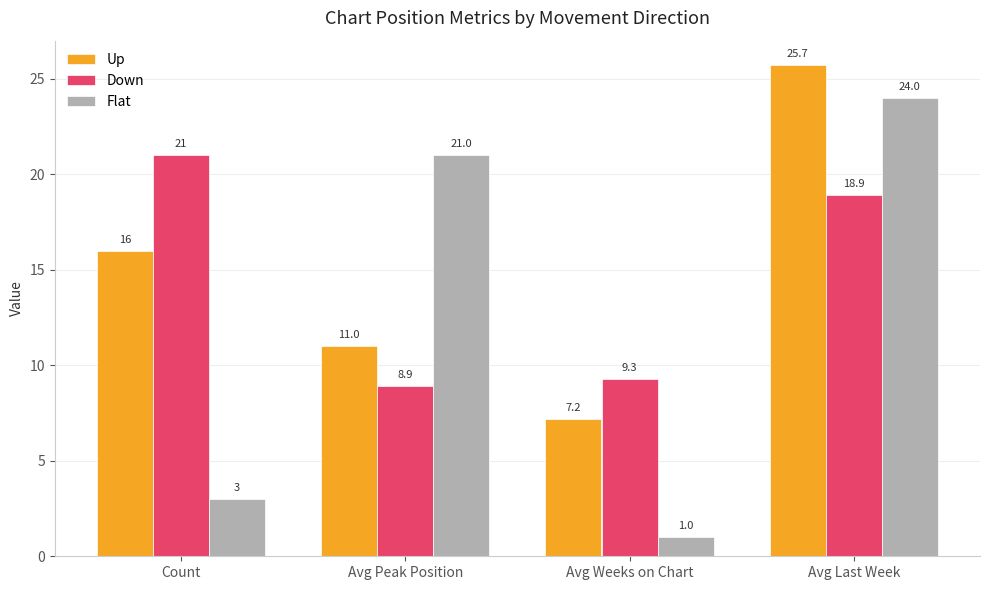

The value of Down at Avg Weeks on Chart is 9.3. True or false?

True